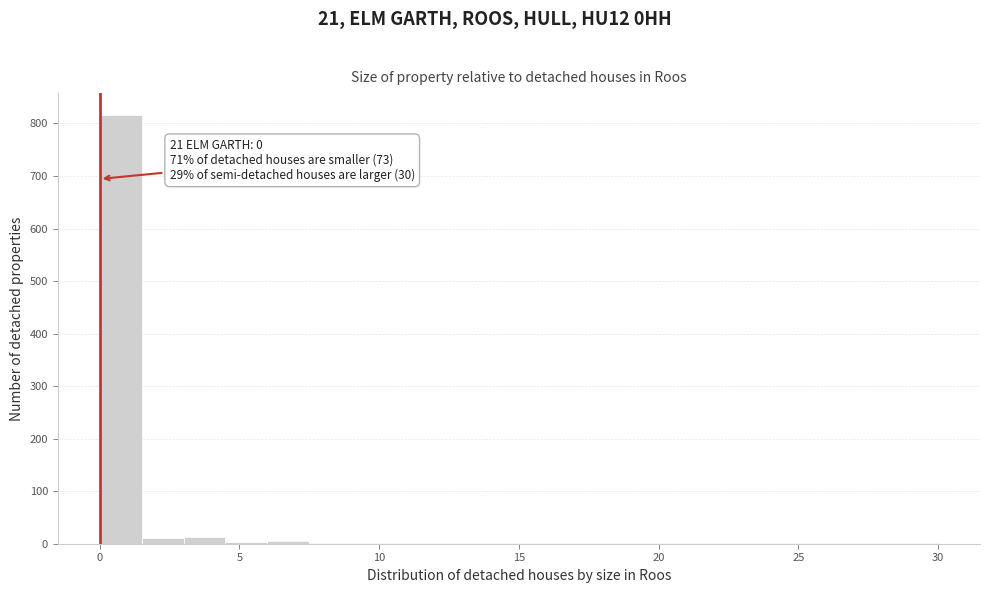

Read against the x-axis, roughly where is the centre of the tallest bar?

1.0